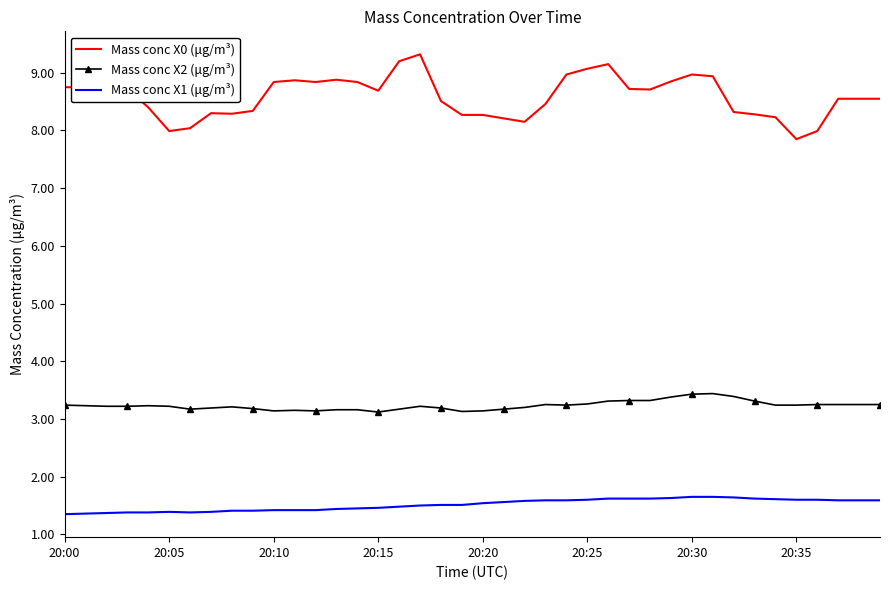

True or false: Mass conc X2 (μg/m³) and Mass conc X0 (μg/m³) intersect in this chart.

False